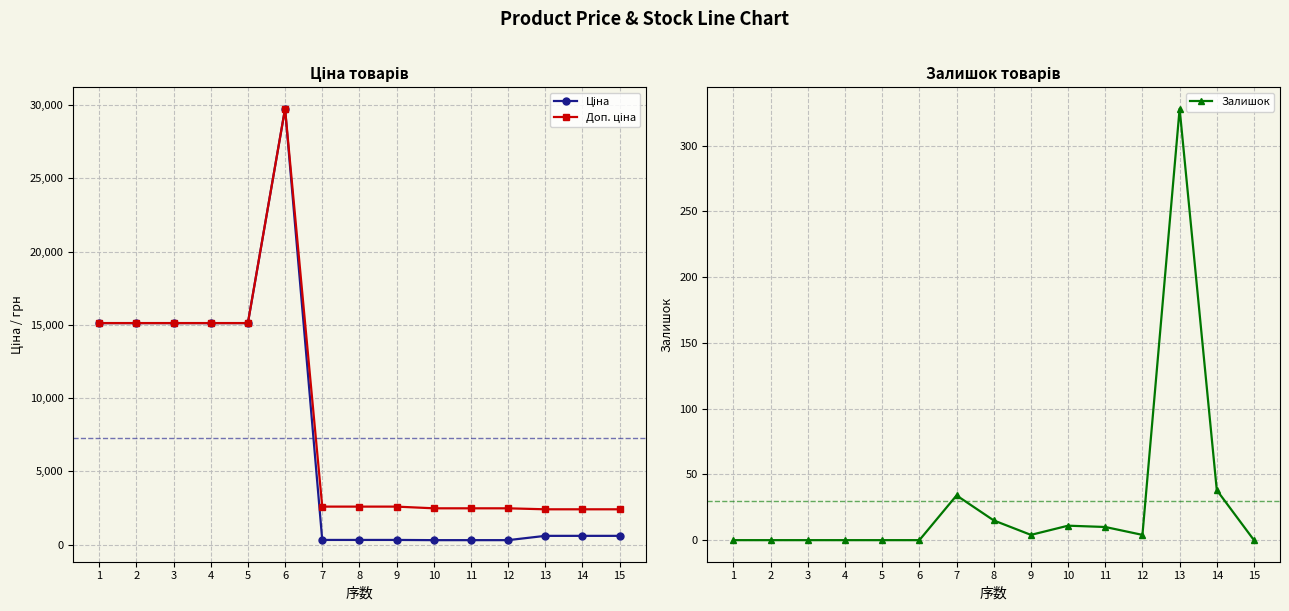

At which category does Ціна reach its first local peak?

6